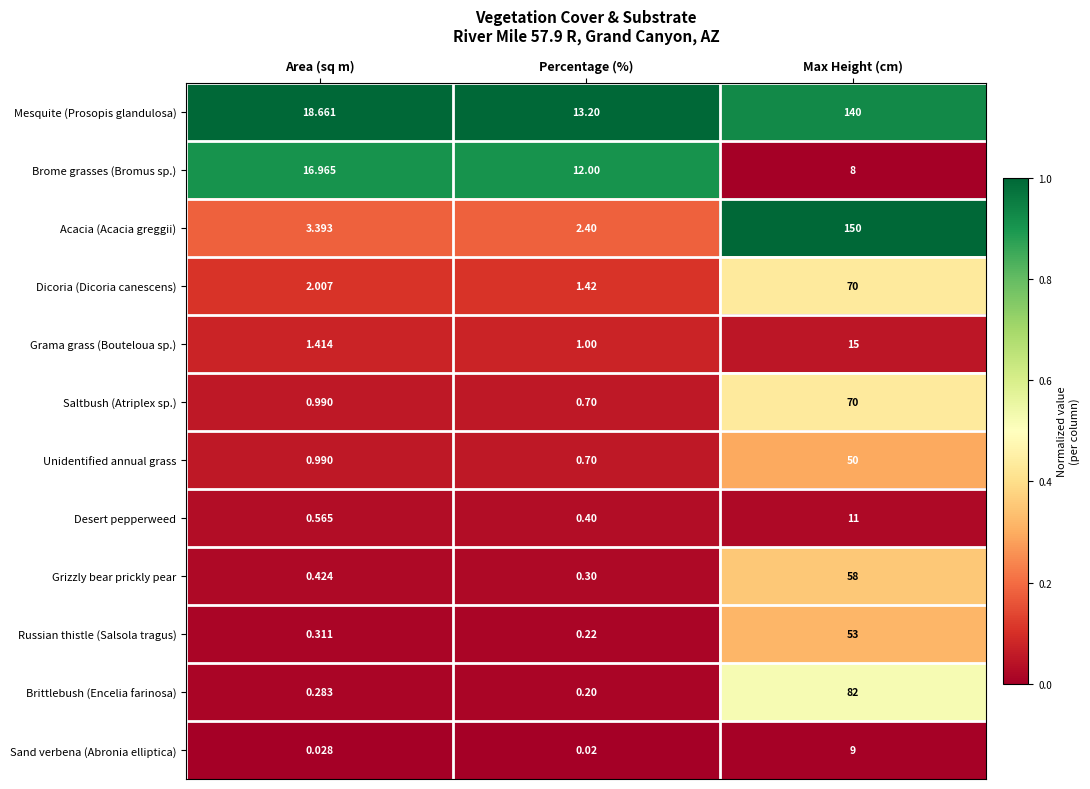

What is the difference between the highest and lowest values at Area (sq m)?

18.6